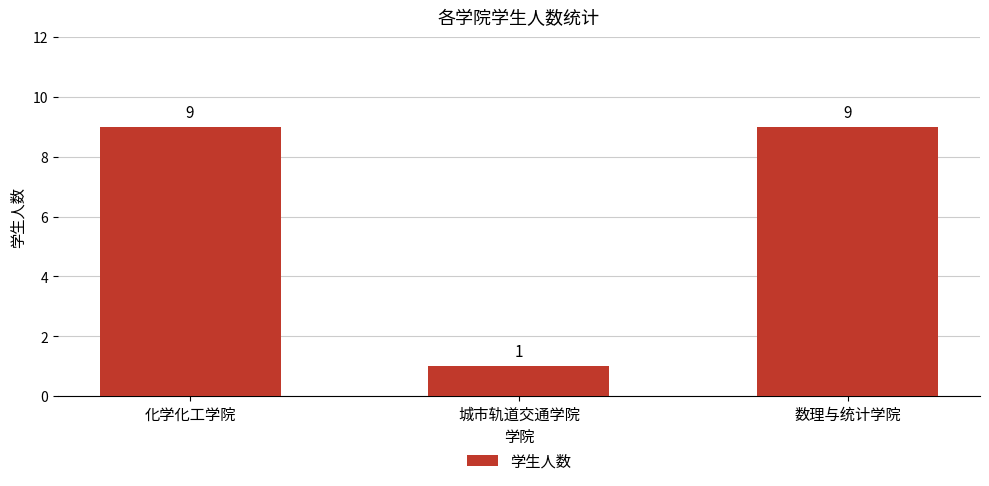

How many values are between 1 and 9?

3